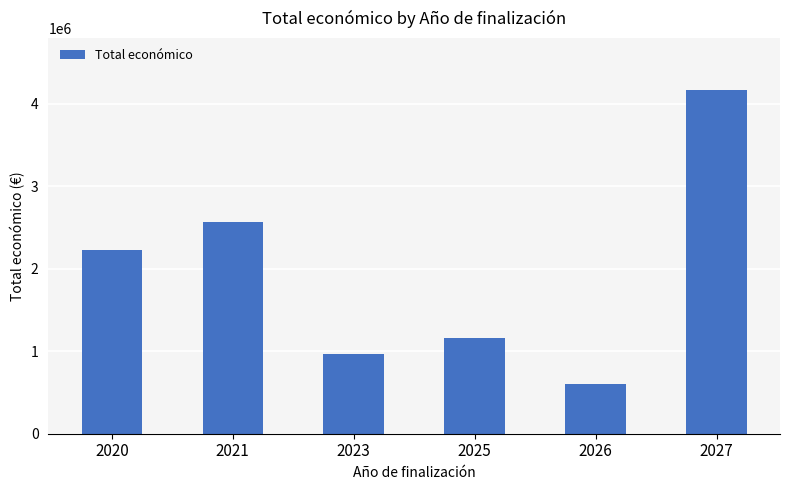

Is it true that the value at 2021 is 2561786?

True